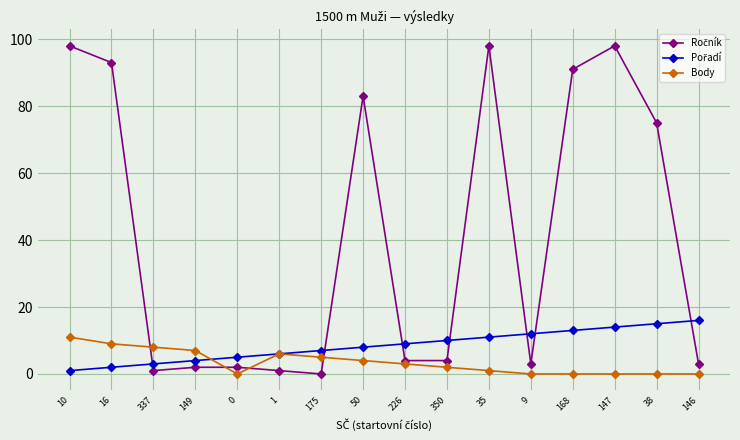

At how many categories does at least one series exceed 68?

7